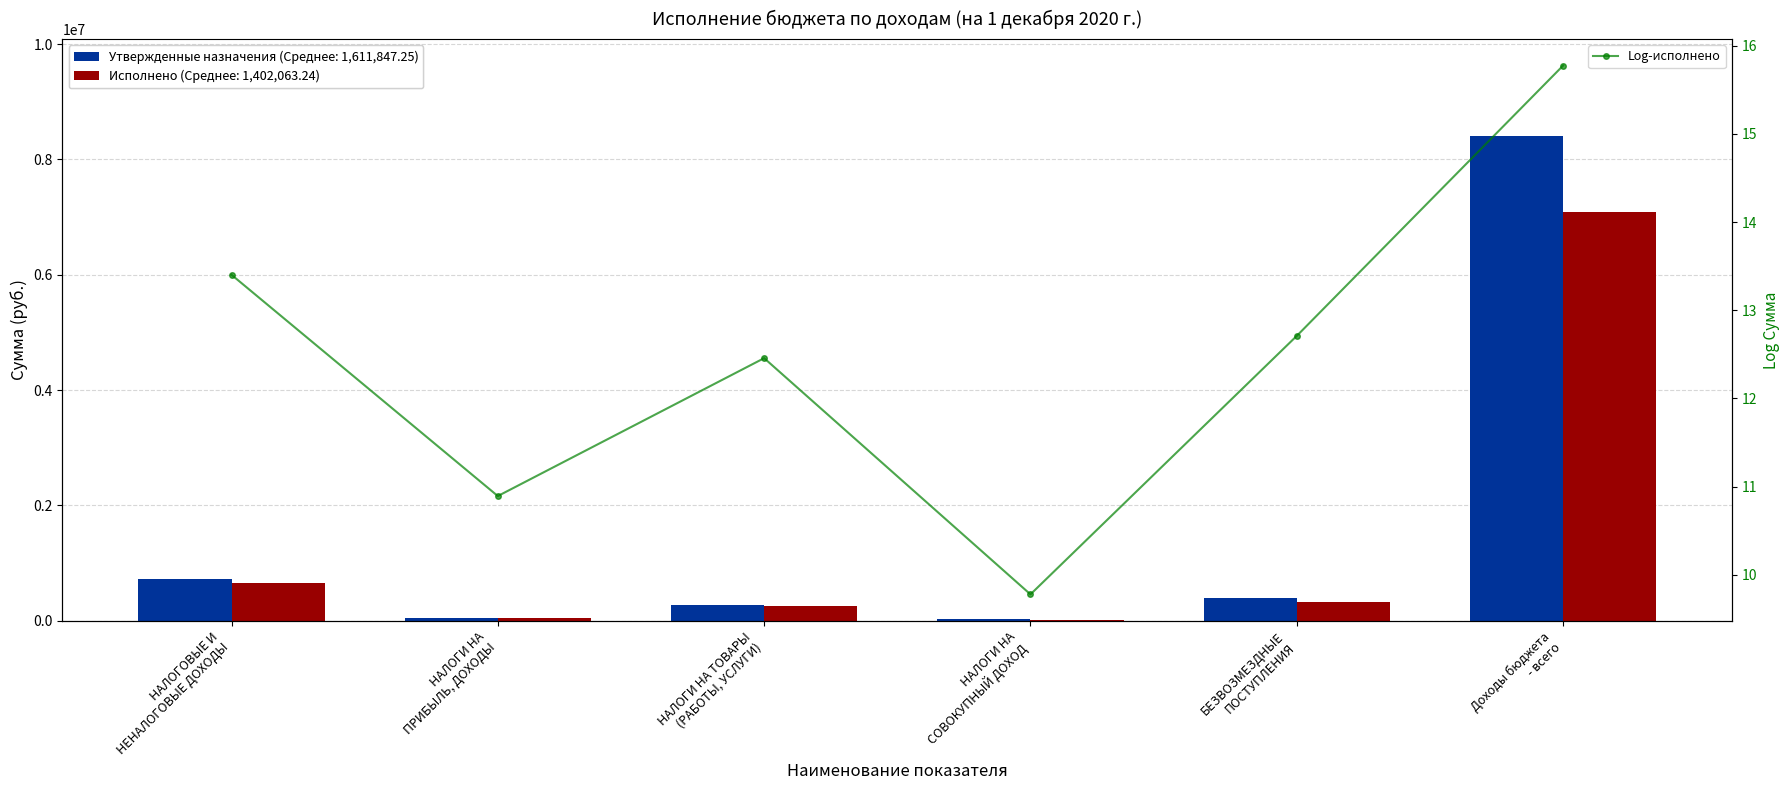

The chart shows a value of 15.8 at Доходы бюджета
- всего. True or false?

True